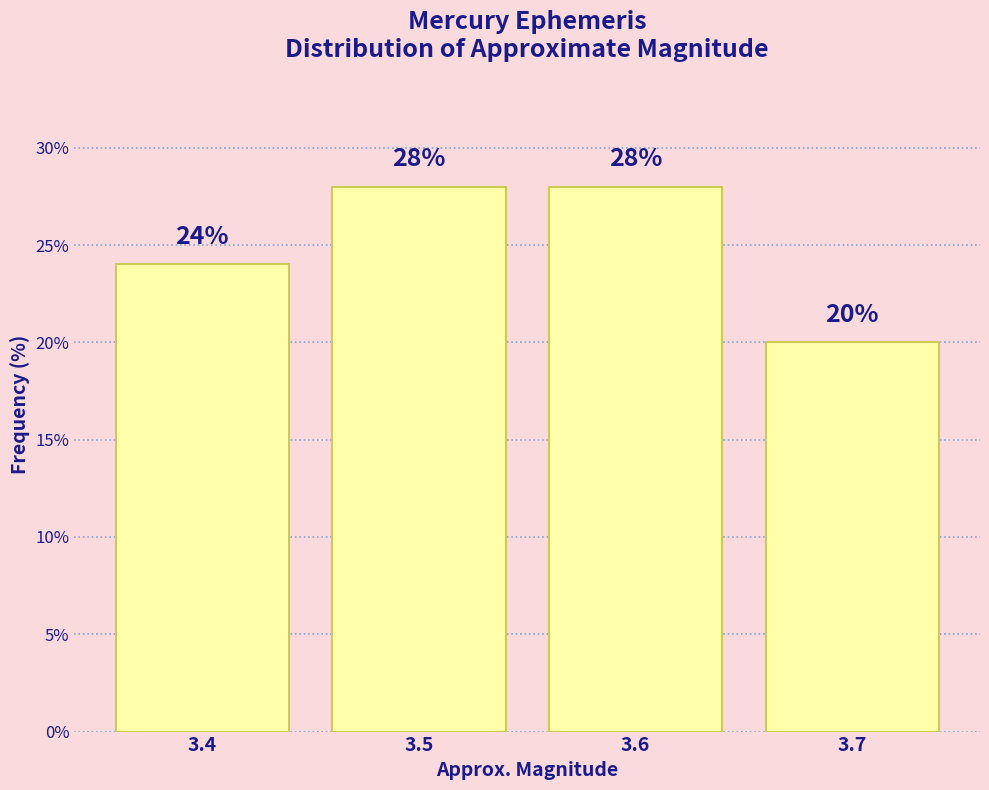

Reading left to right, transcribe this chart: for each bar, give the range it covers on the x-axis and its height.

3.35 to 3.45: 24
3.45 to 3.55: 28
3.55 to 3.65: 28
3.65 to 3.75: 20